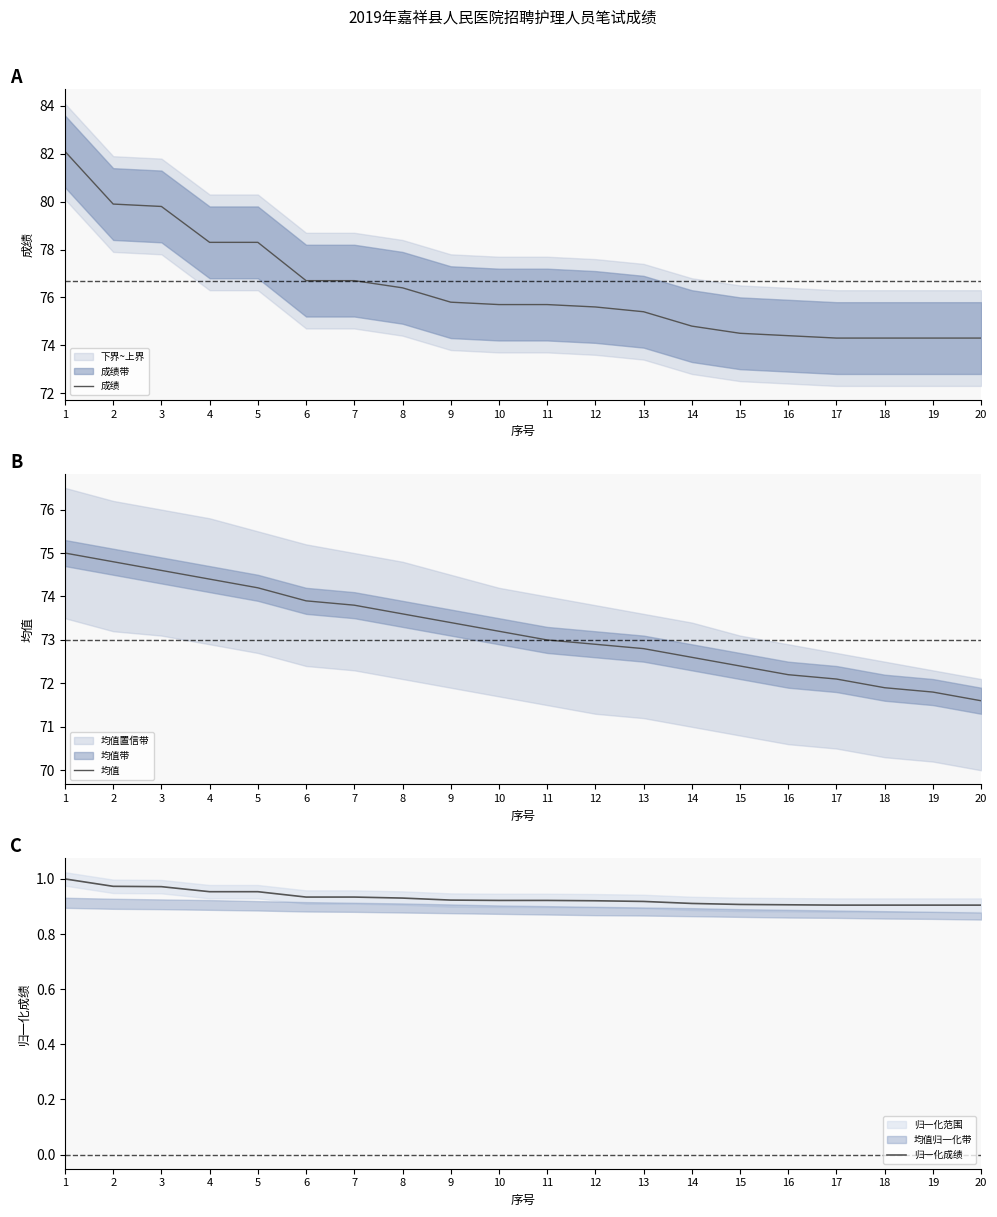

Does the chart display data point markers on the line(s)?

No